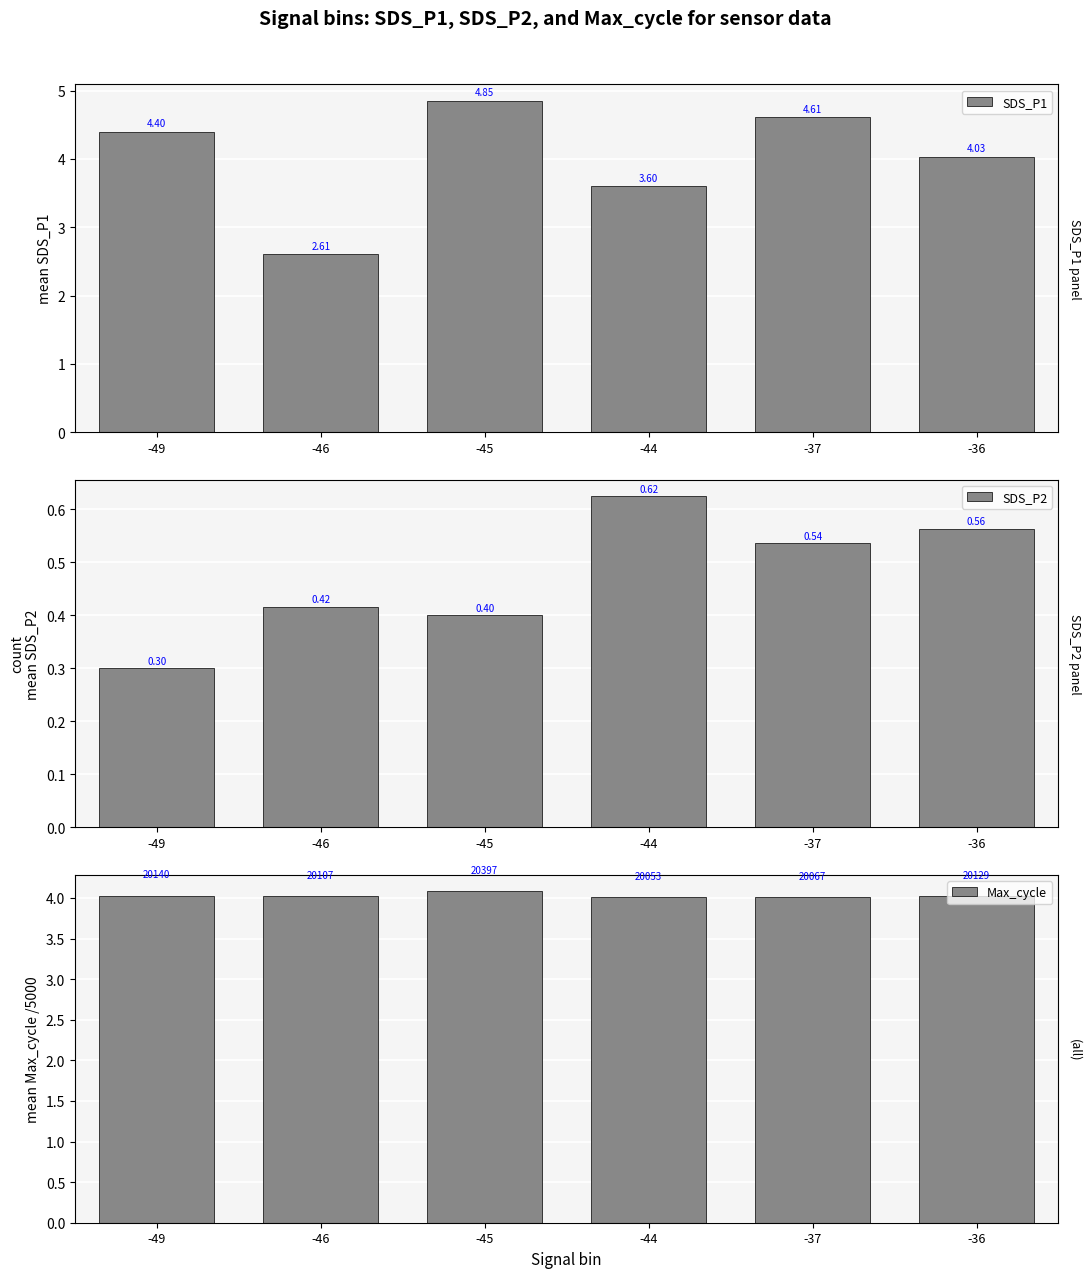

True or false: SDS_P1 has a value of 2.6 at -46.

True